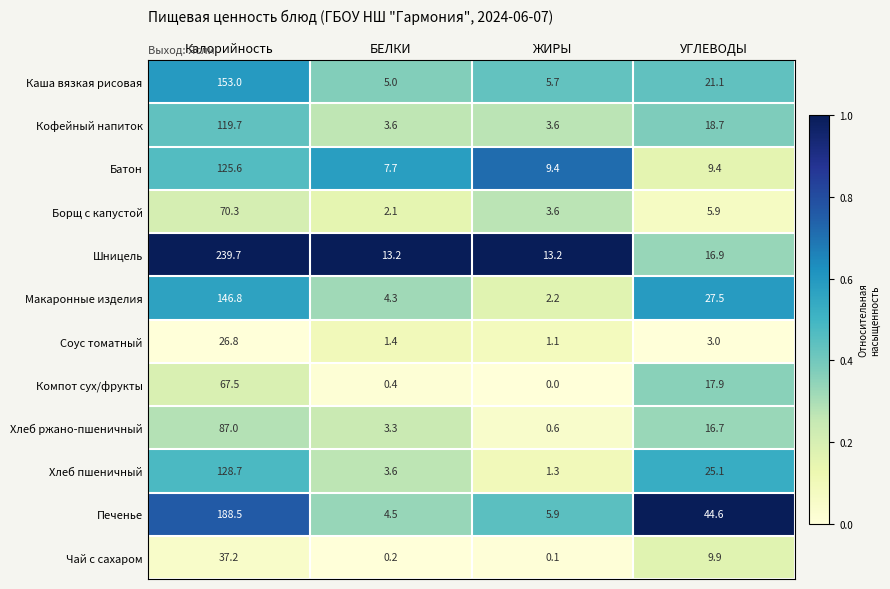

List the labels in order of Чай с сахаром value, largest first.

Калорийность, УГЛЕВОДЫ, БЕЛКИ, ЖИРЫ